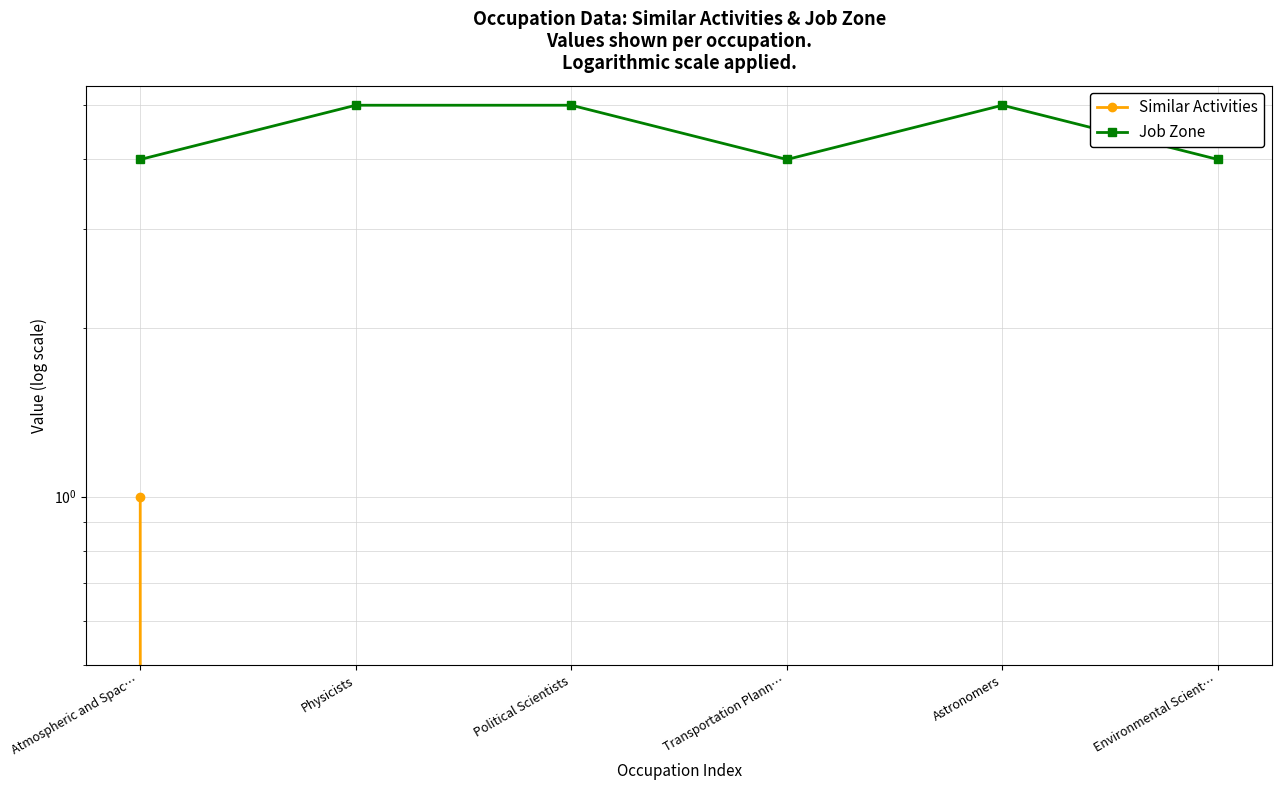

True or false: Similar Activities and Job Zone cross at least once.

False